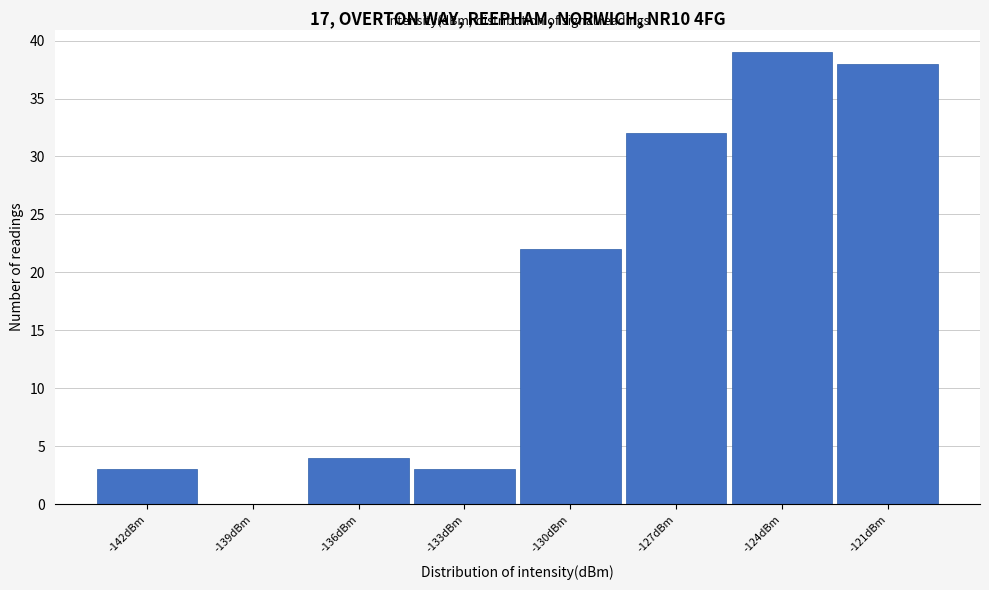

Reading left to right, what are all the values shown in this chart?

-142dBm=3	-139dBm=0	-136dBm=4	-133dBm=3	-130dBm=22	-127dBm=32	-124dBm=39	-121dBm=38